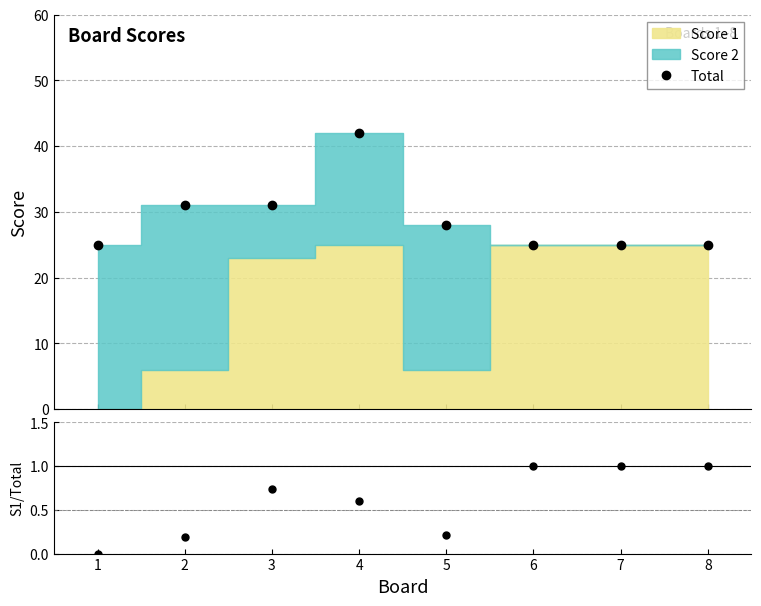

True or false: Total has more than 0 interior local peaks.

True